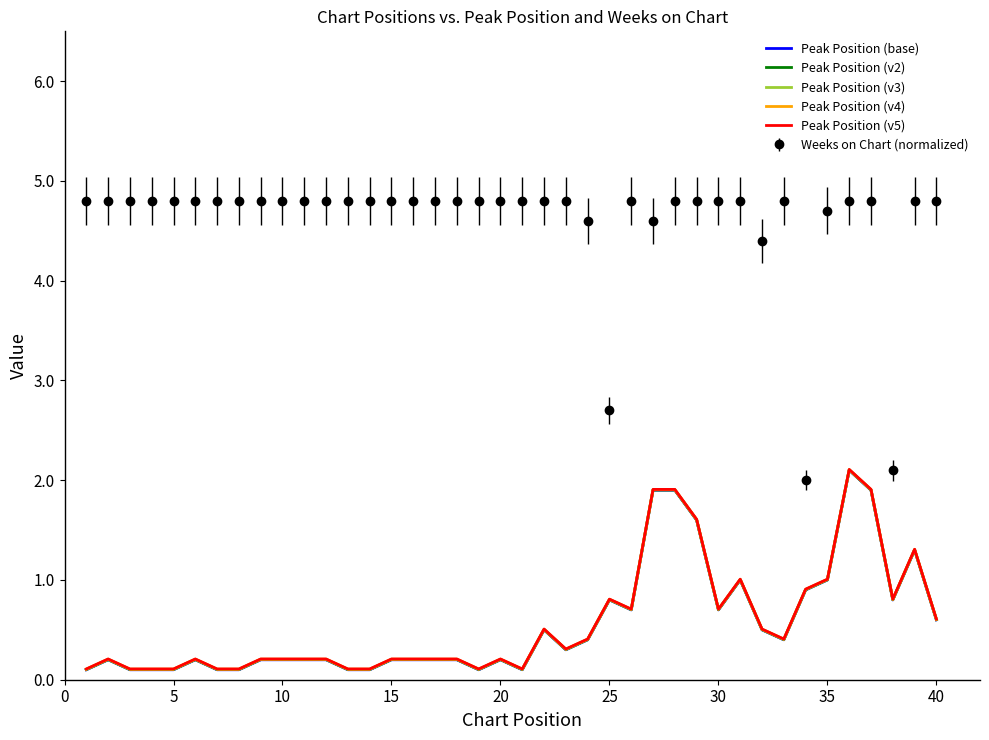

Which series has the largest total across all categories?

Weeks on Chart (normalized)